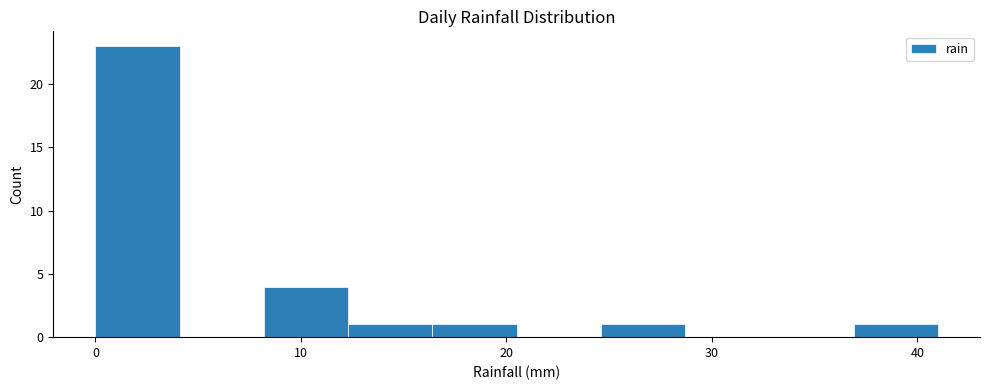

How tall is the bar that spans 8.2 to 12.3 on the x-axis? Neither the bar edges nor the heights are printed on the chart, so give them approximately, as read against the axes.

4